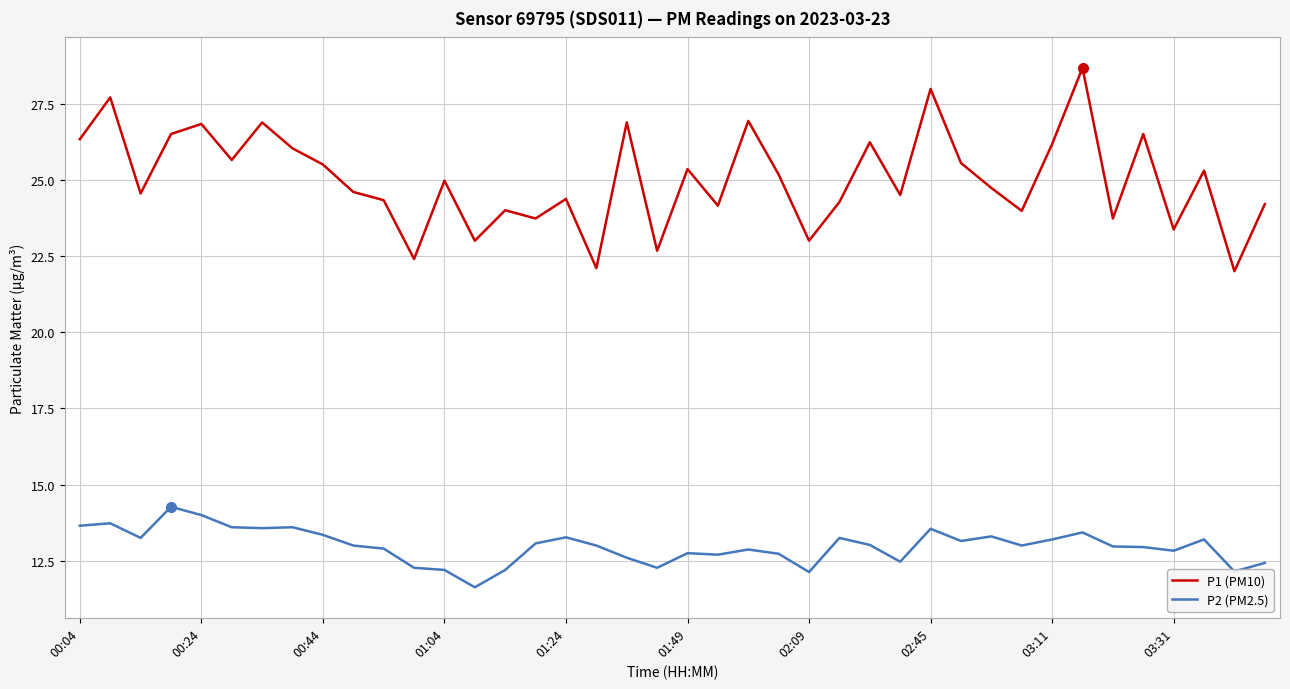

Which series has the largest range (max minus min)?

P1 (PM10)